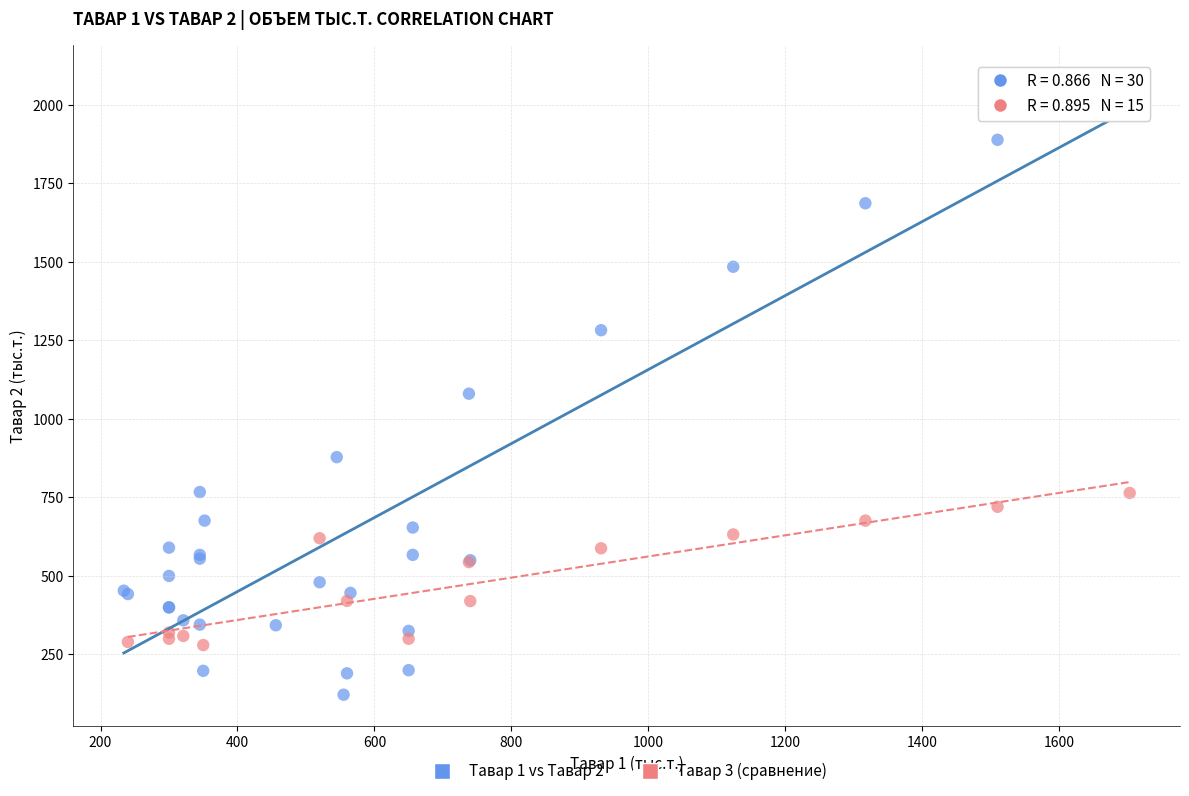

Which series has the largest Y range (max minus min)?

Тавар 1 vs Тавар 2